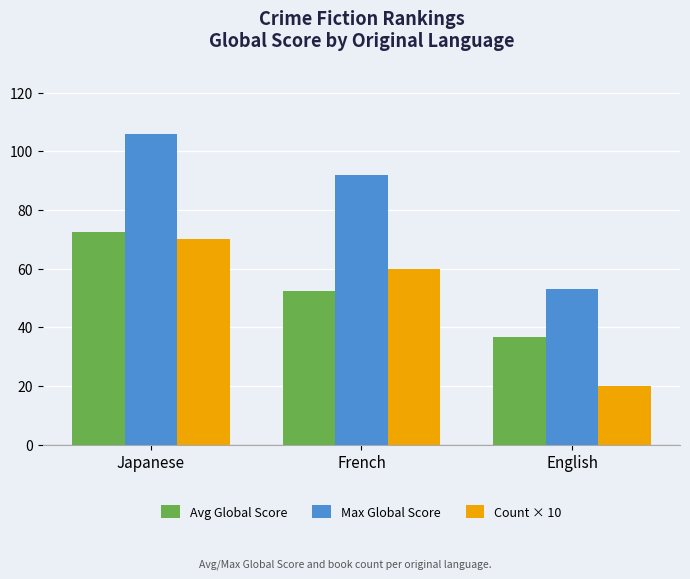

At which category does the chart reach its minimum across all series?

English